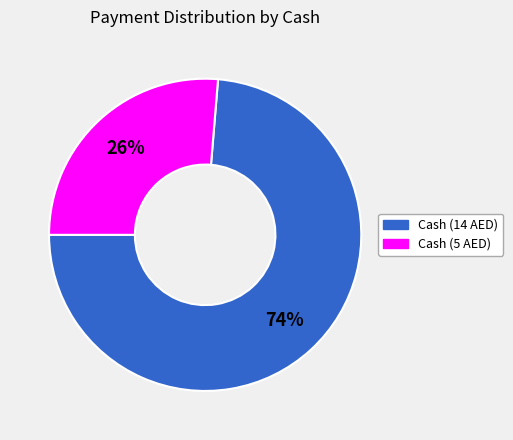

To the nearest percent, what is the average slice percentage?

50%